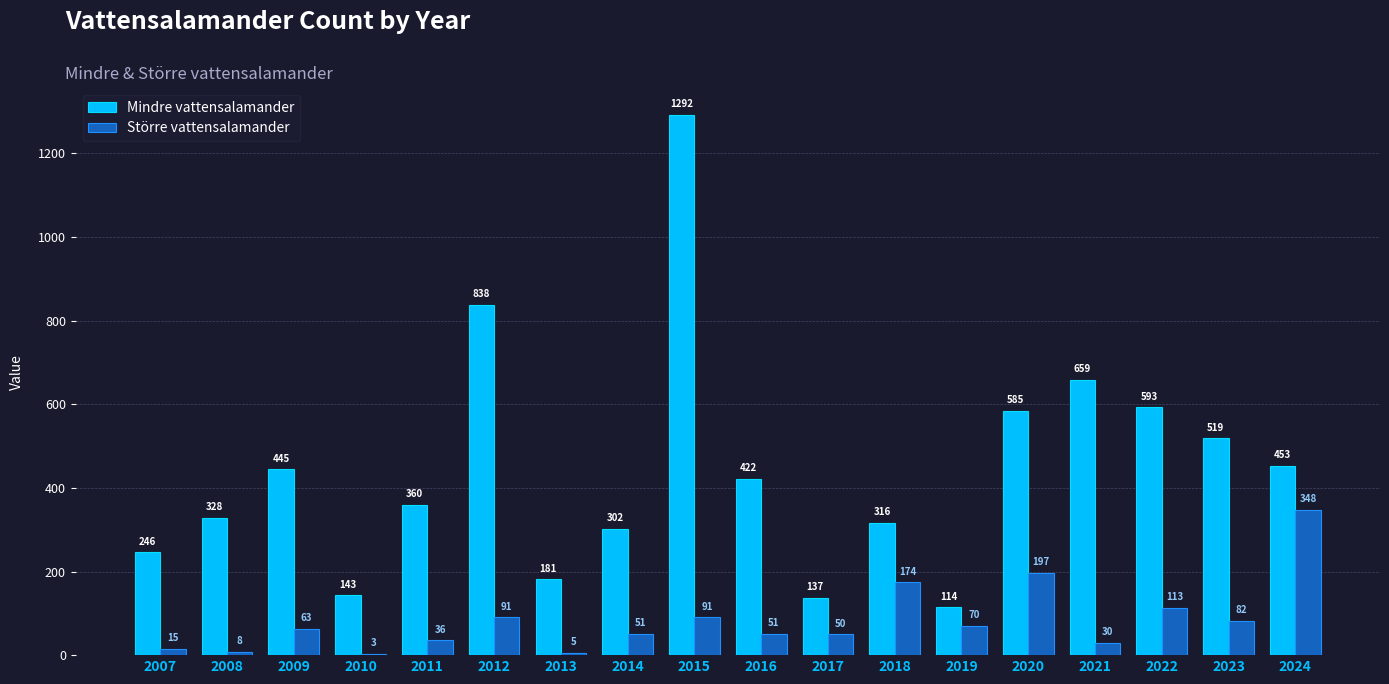

How many categories are shown in the chart?

18